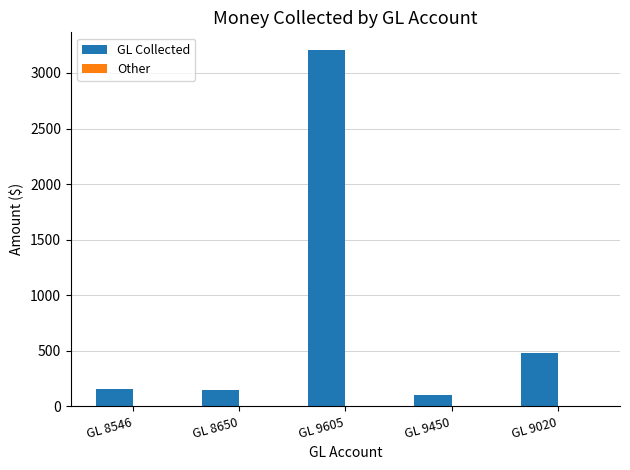

What is the sum of the values at GL 8546 and GL 9020?

635.0